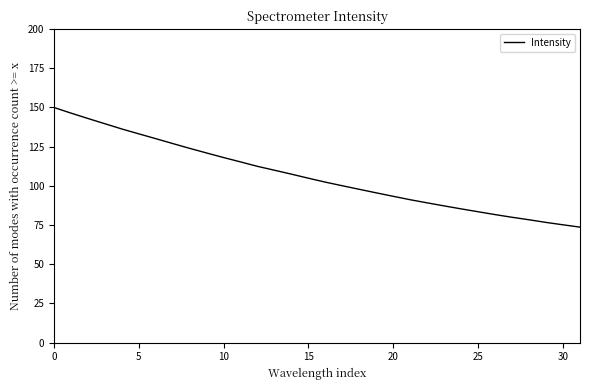

What is the smallest value displayed?

73.6